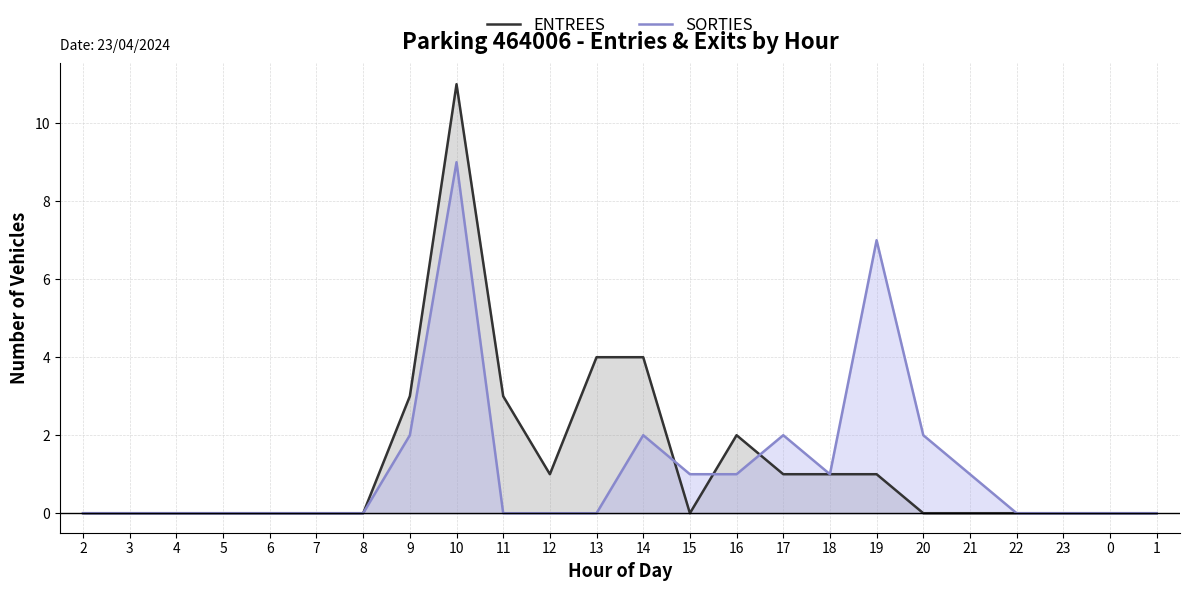

Rank the categories by ENTREES value from lowest to highest.

2, 3, 4, 5, 6, 7, 8, 15, 20, 21, 22, 23, 0, 1, 12, 17, 18, 19, 16, 9, 11, 13, 14, 10